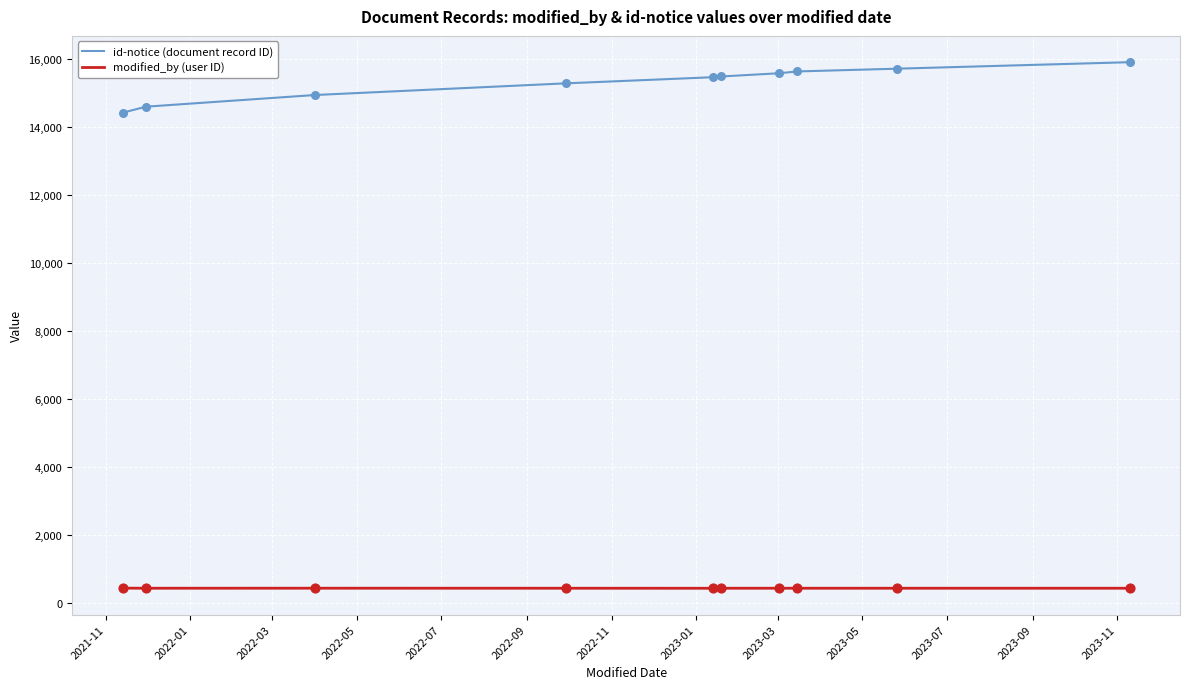

What are all the series names shown in the legend?

id-notice (document record ID), modified_by (user ID)